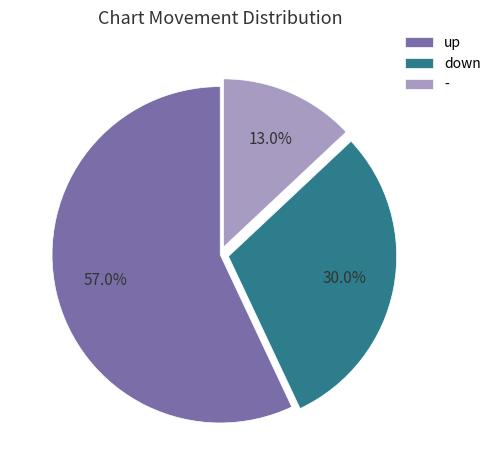

Which has a higher value, down or up?

up